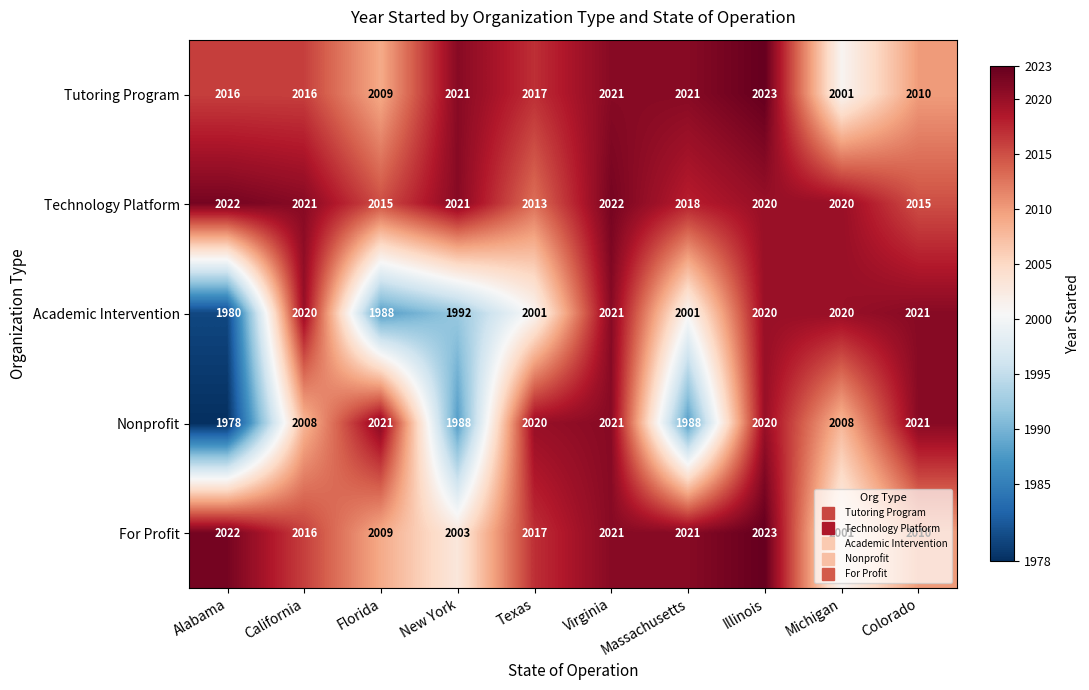

Which series has the largest range (max minus min)?

Nonprofit